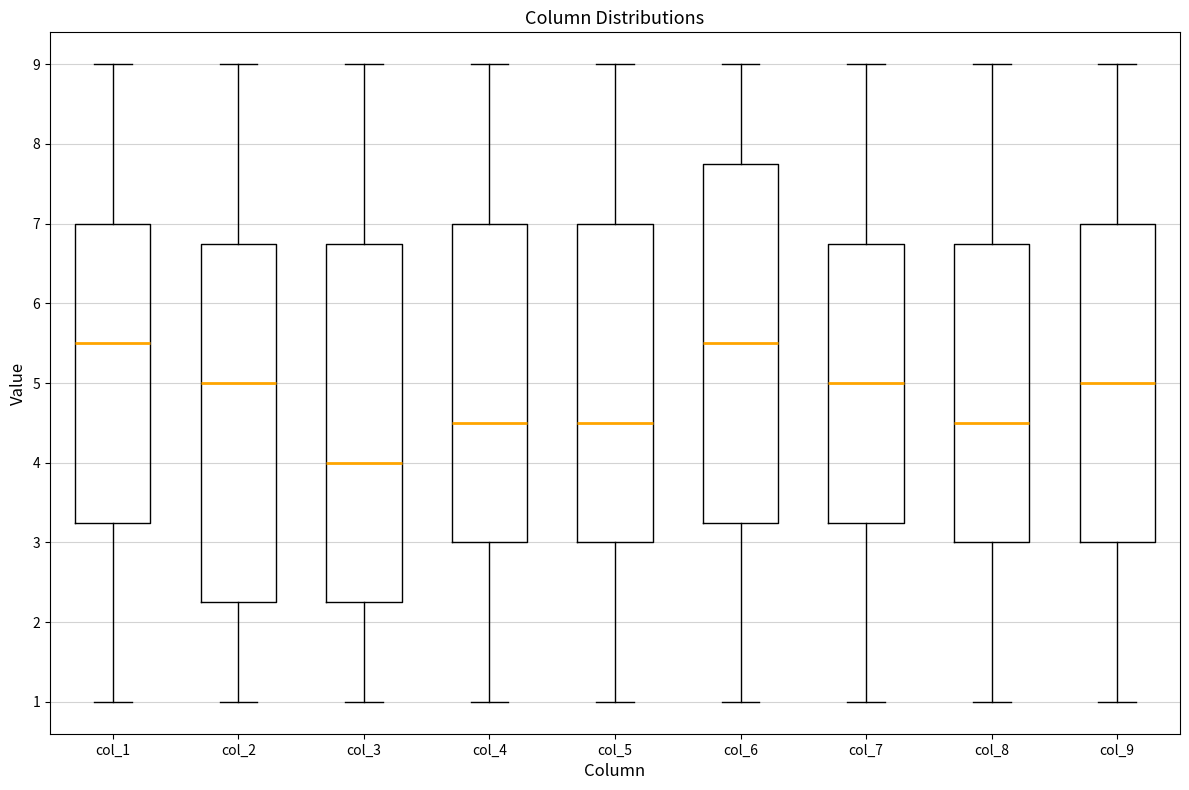

Reading left to right, read every box against the y-axis: the position of its median line, the range the box covers, and the ends of its whiskers. The values are not printed on the chart, so give them approximately, as read against the axis.

col_1: median 5.5, box 3.3 to 7.0, whiskers 1.0 to 9.0
col_2: median 5.0, box 2.3 to 6.8, whiskers 1.0 to 9.0
col_3: median 4.0, box 2.3 to 6.8, whiskers 1.0 to 9.0
col_4: median 4.5, box 3.0 to 7.0, whiskers 1.0 to 9.0
col_5: median 4.5, box 3.0 to 7.0, whiskers 1.0 to 9.0
col_6: median 5.5, box 3.3 to 7.8, whiskers 1.0 to 9.0
col_7: median 5.0, box 3.3 to 6.8, whiskers 1.0 to 9.0
col_8: median 4.5, box 3.0 to 6.8, whiskers 1.0 to 9.0
col_9: median 5.0, box 3.0 to 7.0, whiskers 1.0 to 9.0